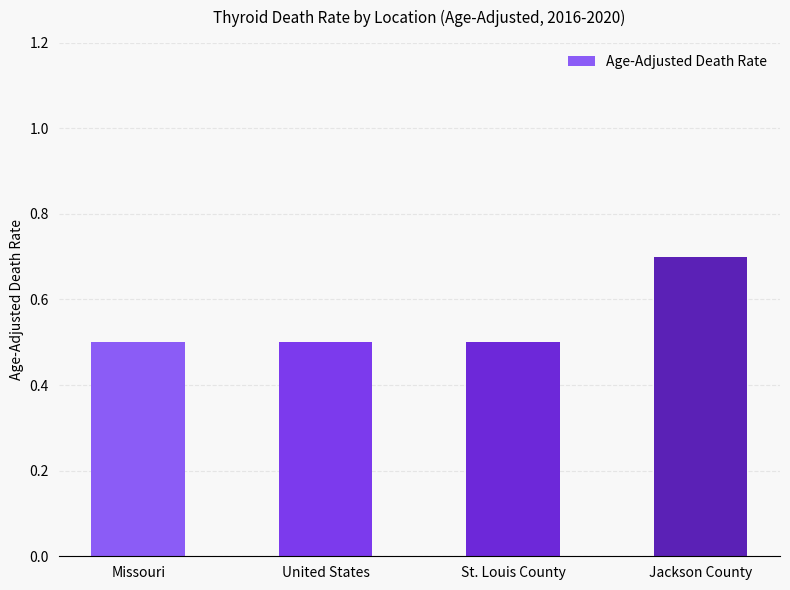

What is the difference between the values at Jackson County and Missouri?

0.2